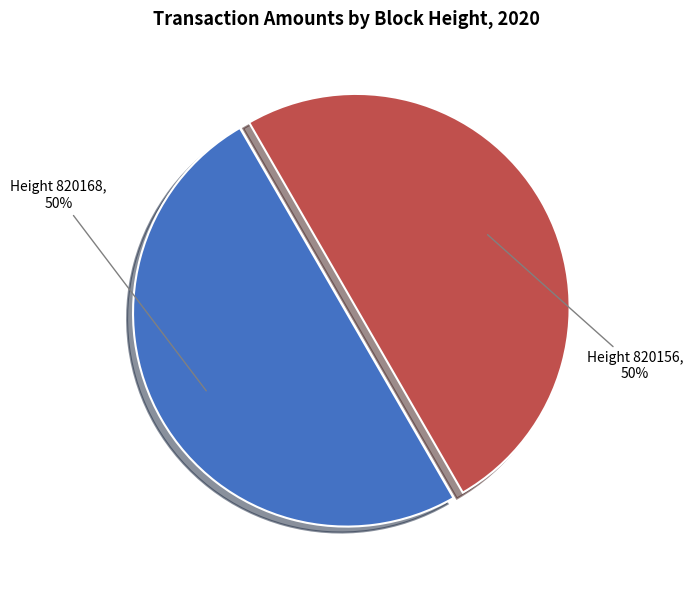

How many segments does this pie chart have?

2